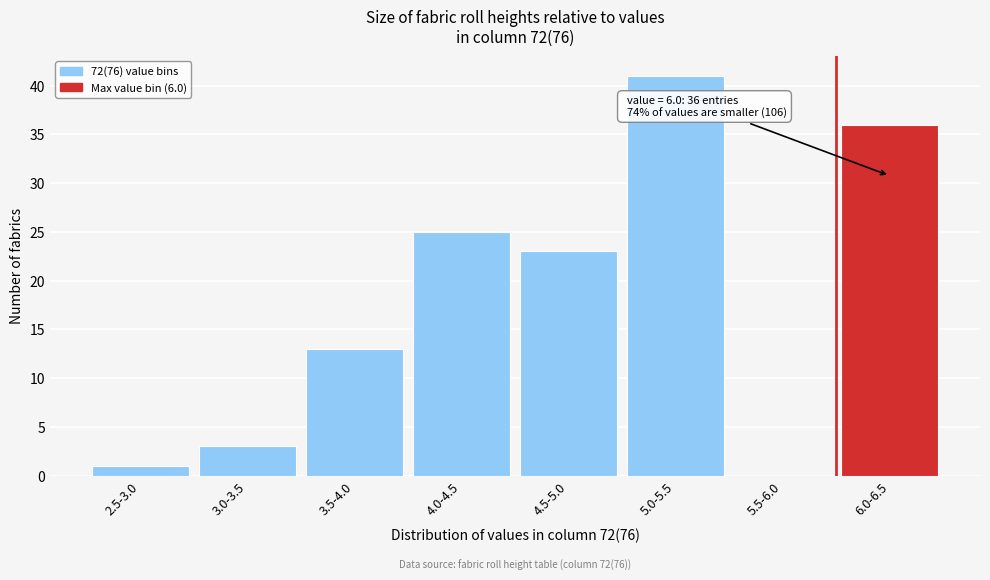

Reading left to right, transcribe all the data shown in this chart.

2.5-3.0=1	3.0-3.5=3	3.5-4.0=13	4.0-4.5=25	4.5-5.0=23	5.0-5.5=41	5.5-6.0=0	6.0-6.5=36